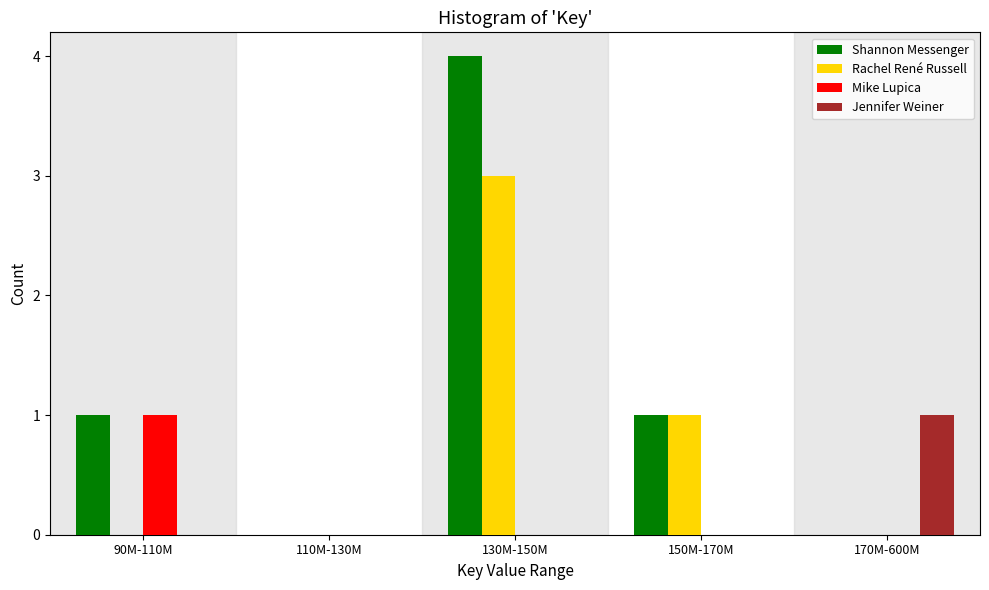

Reading left to right, transcribe all the data shown in this chart.

Shannon Messenger: 90M-110M=1	110M-130M=0	130M-150M=4	150M-170M=1	170M-600M=0
Rachel René Russell: 90M-110M=0	110M-130M=0	130M-150M=3	150M-170M=1	170M-600M=0
Mike Lupica: 90M-110M=1	110M-130M=0	130M-150M=0	150M-170M=0	170M-600M=0
Jennifer Weiner: 90M-110M=0	110M-130M=0	130M-150M=0	150M-170M=0	170M-600M=1